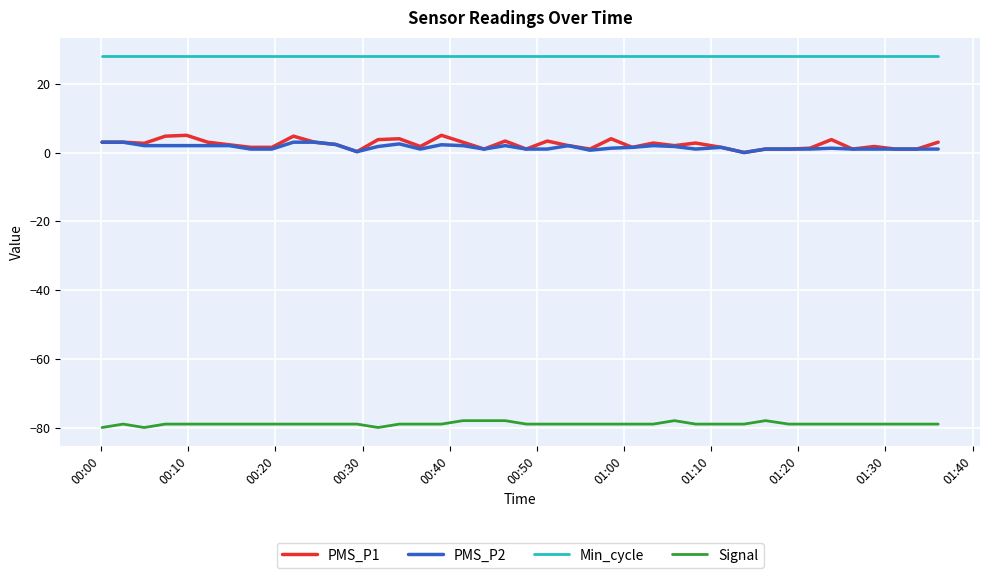

What is the sum of all Min_cycle values?

1120.0